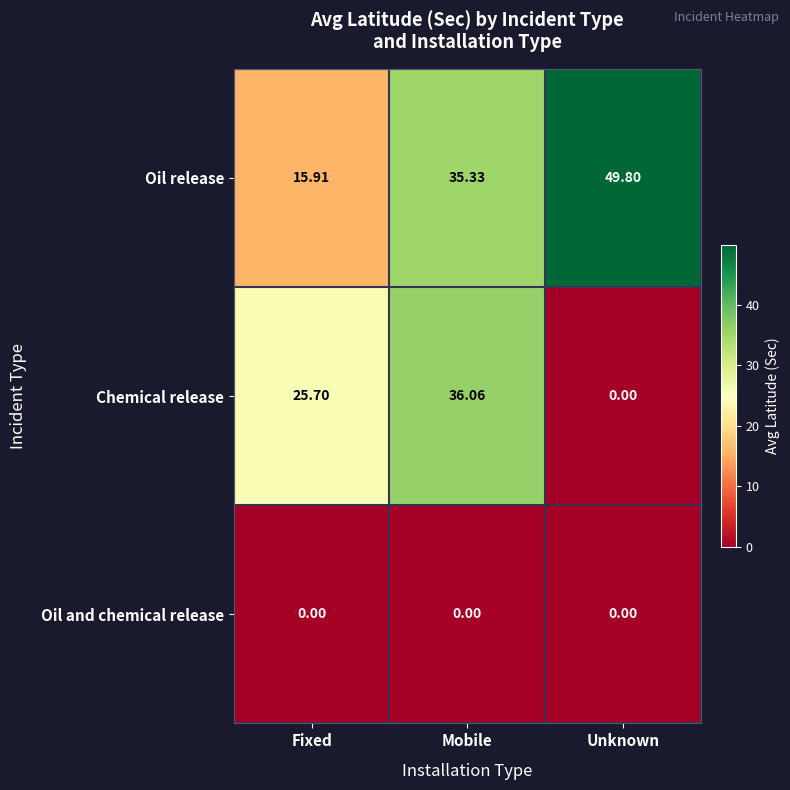

How many series are shown in this chart?

3